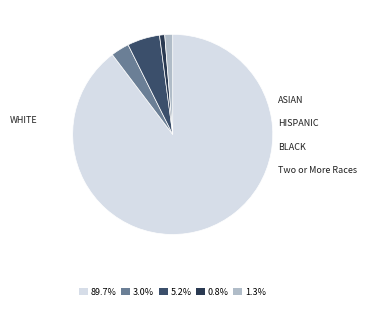

What is the smallest slice in the pie chart?

BLACK